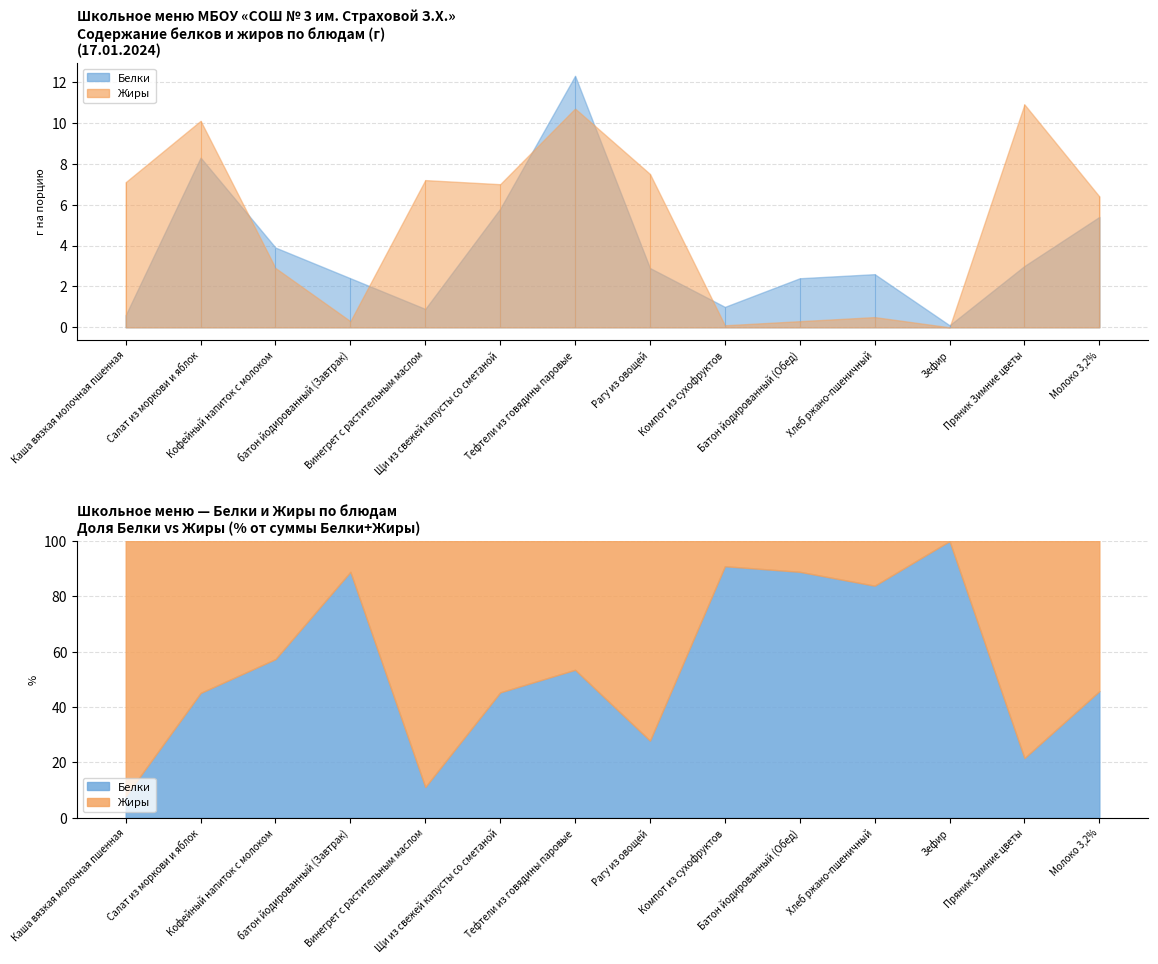

How many values in the Белки series are below 2?

4